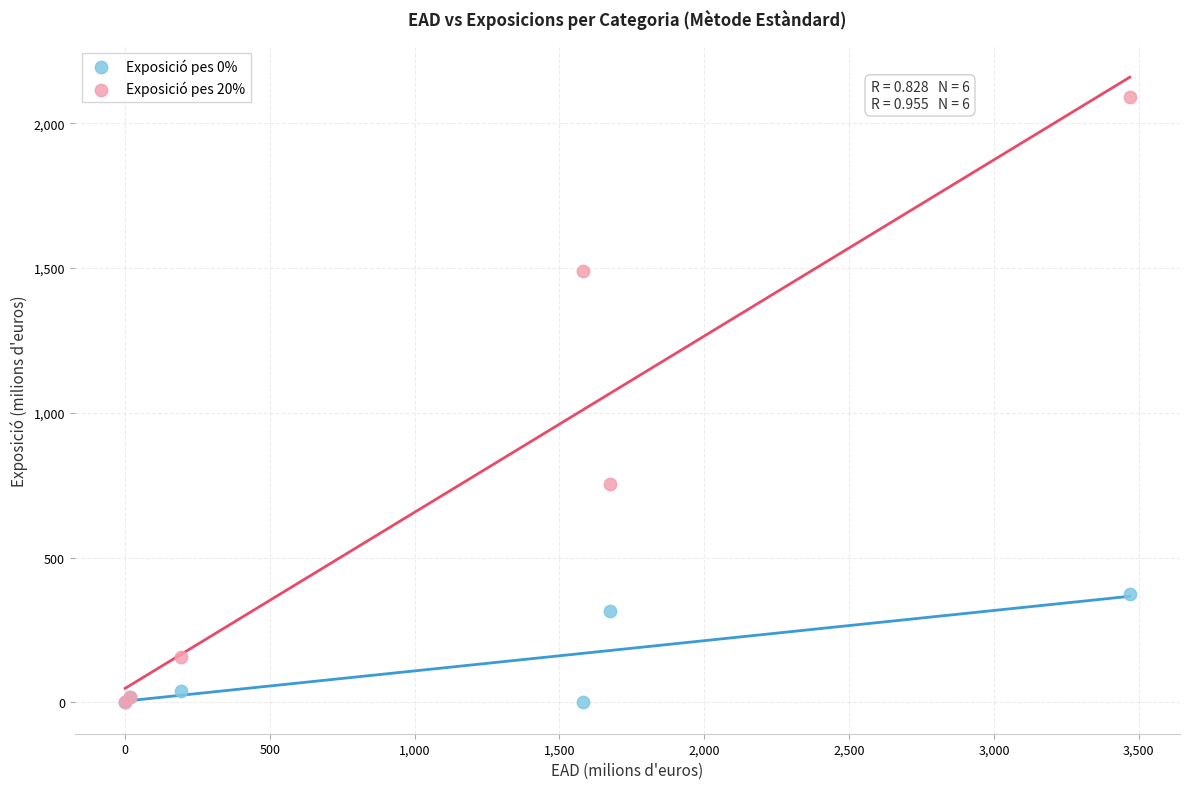

Across all series, what Y value is closest to 1046?

755.0